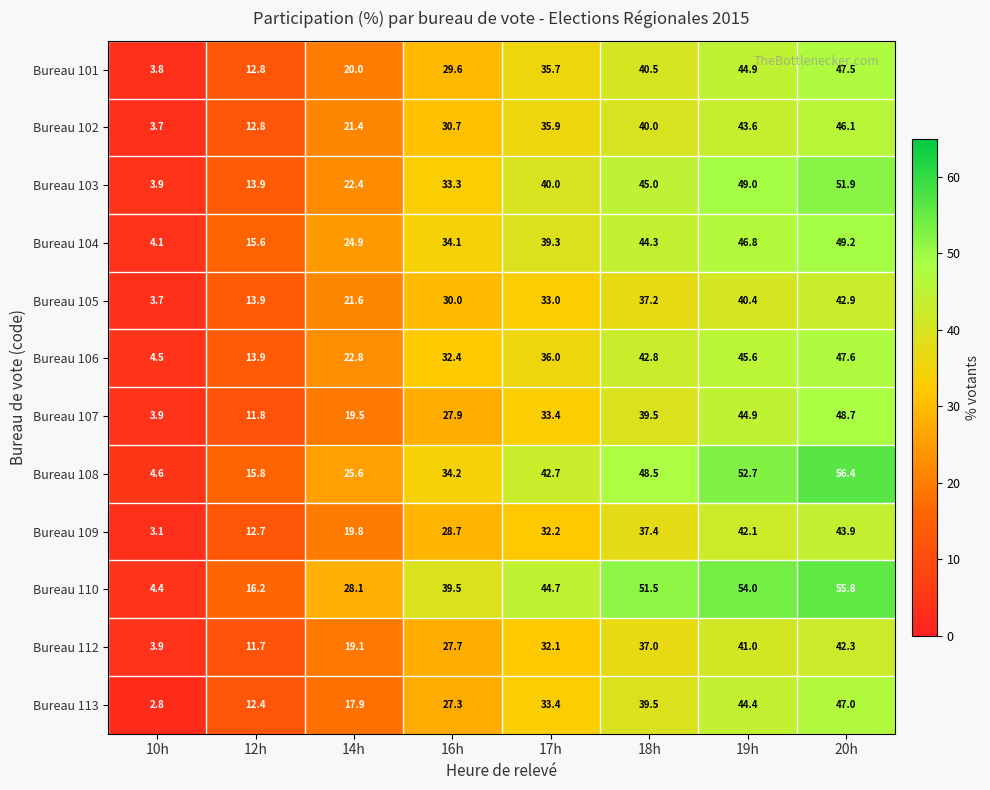

Is the value of Bureau 110 at 14h greater than the value of Bureau 102 at 14h?

Yes